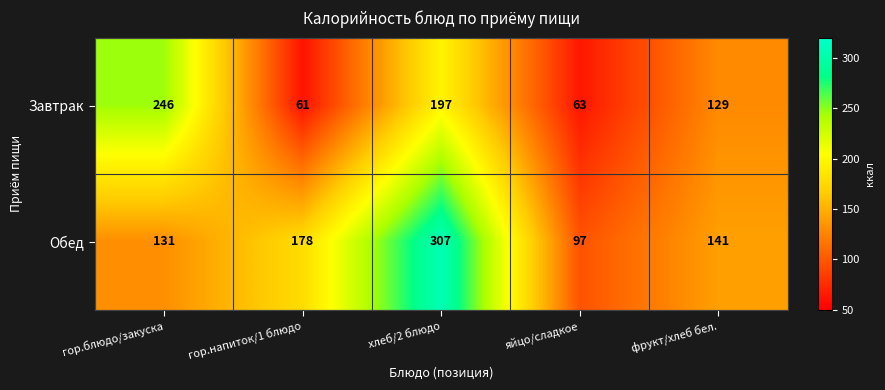

What is the smallest value displayed?

61